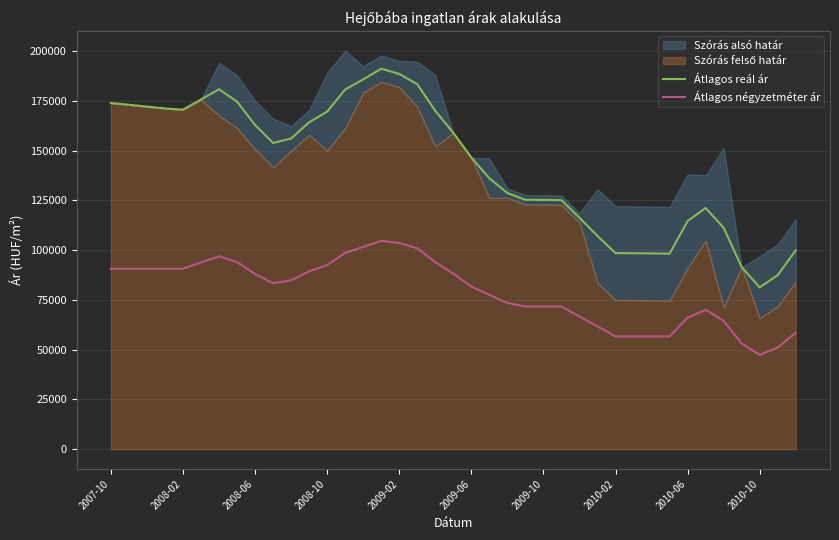

Which series has the largest range (max minus min)?

Átlagos reál ár